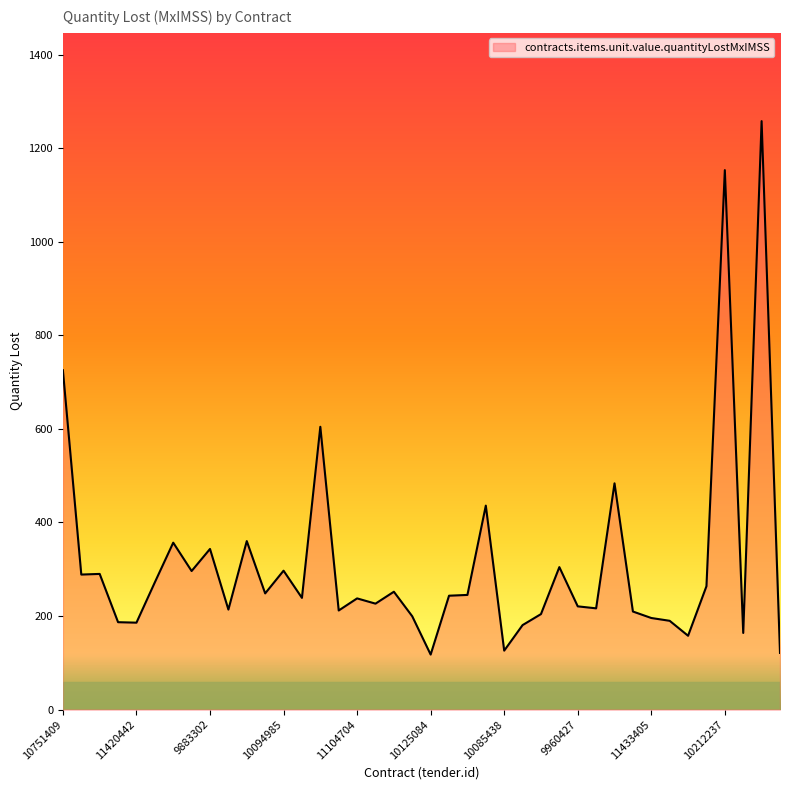

What is the minimum value shown in the chart?

117.6